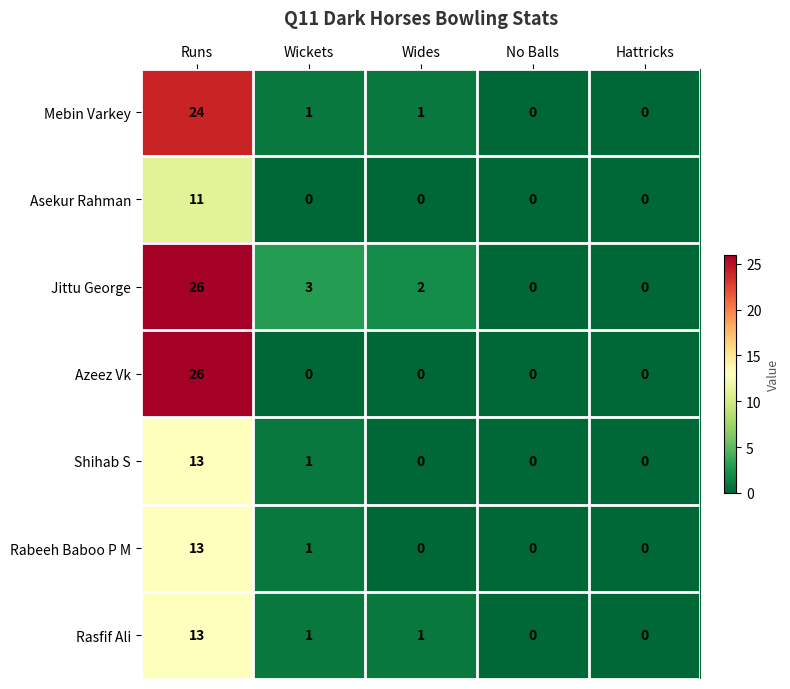

At which category is the sum across all series the highest?

Runs